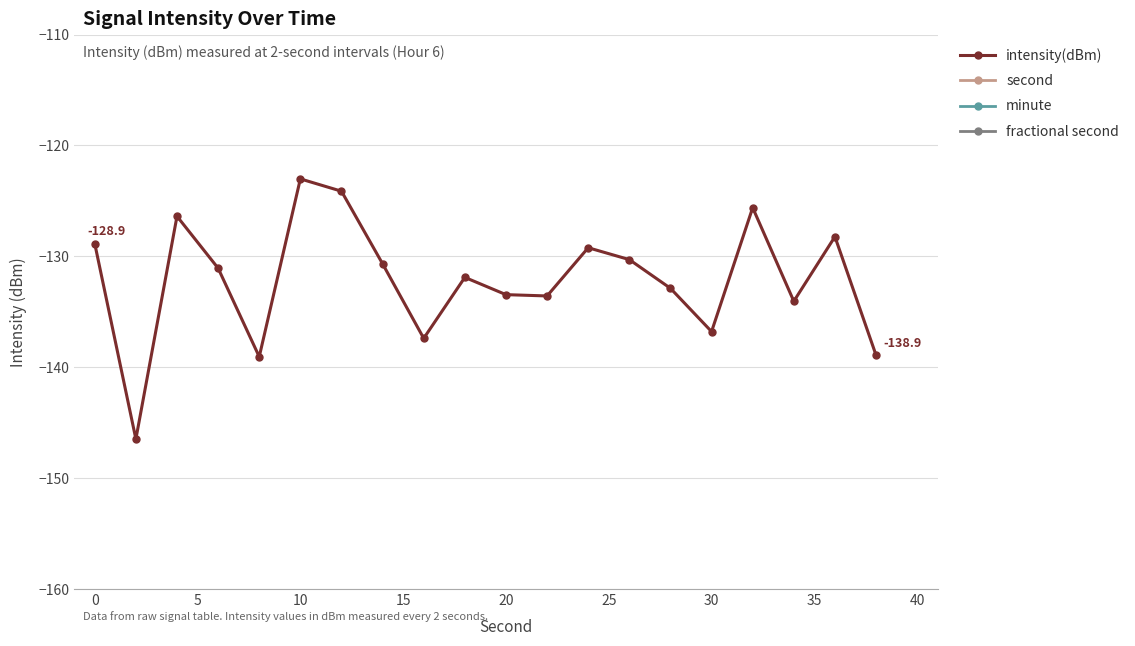

The intensity(dBm) series shows -133.5 at 20. True or false?

True